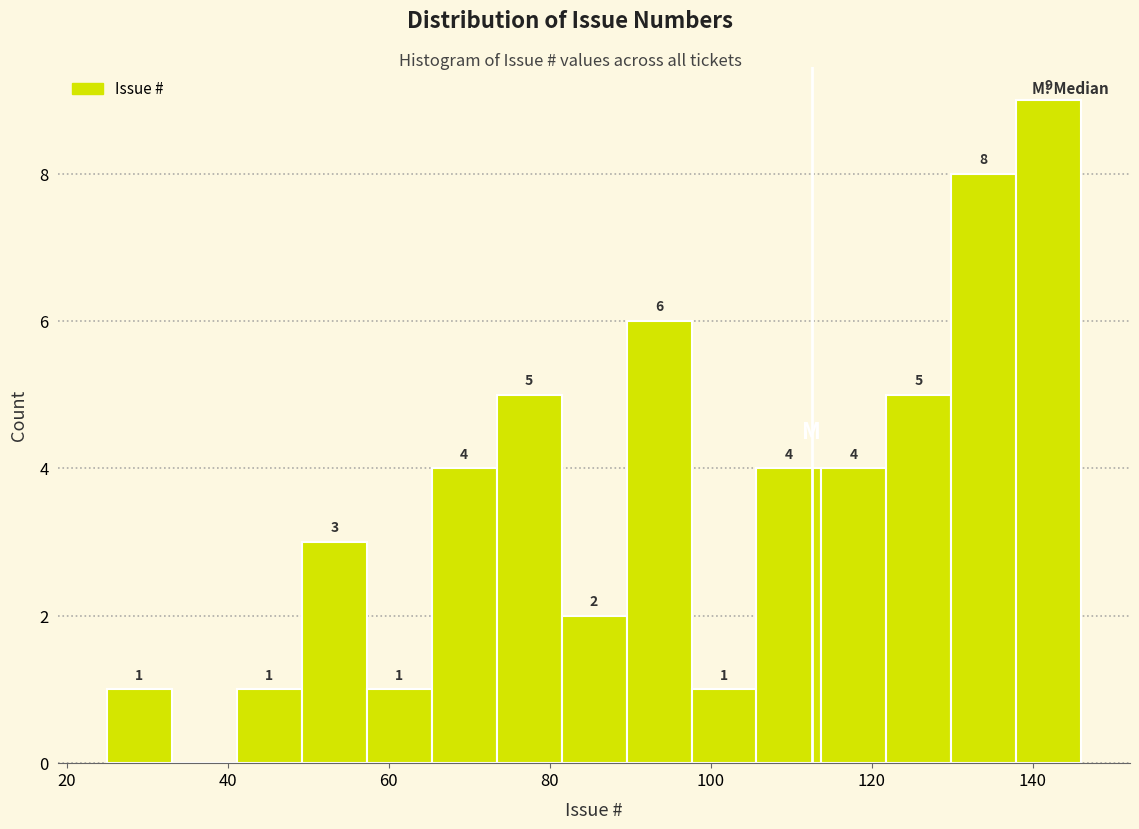

Which range on the x-axis has the tallest bar?

138 to 146